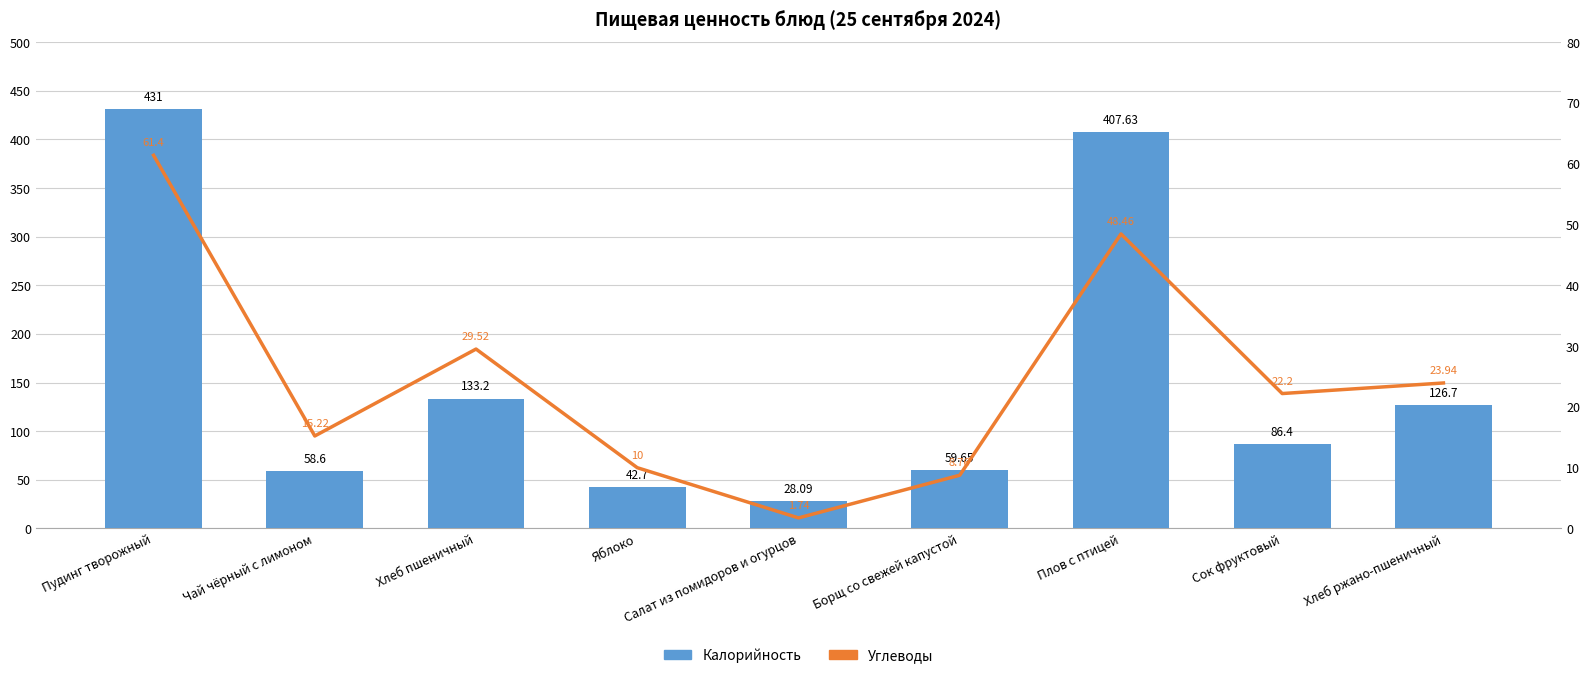

What is the approximate value of Углеводы at Сок фруктовый?

22.2